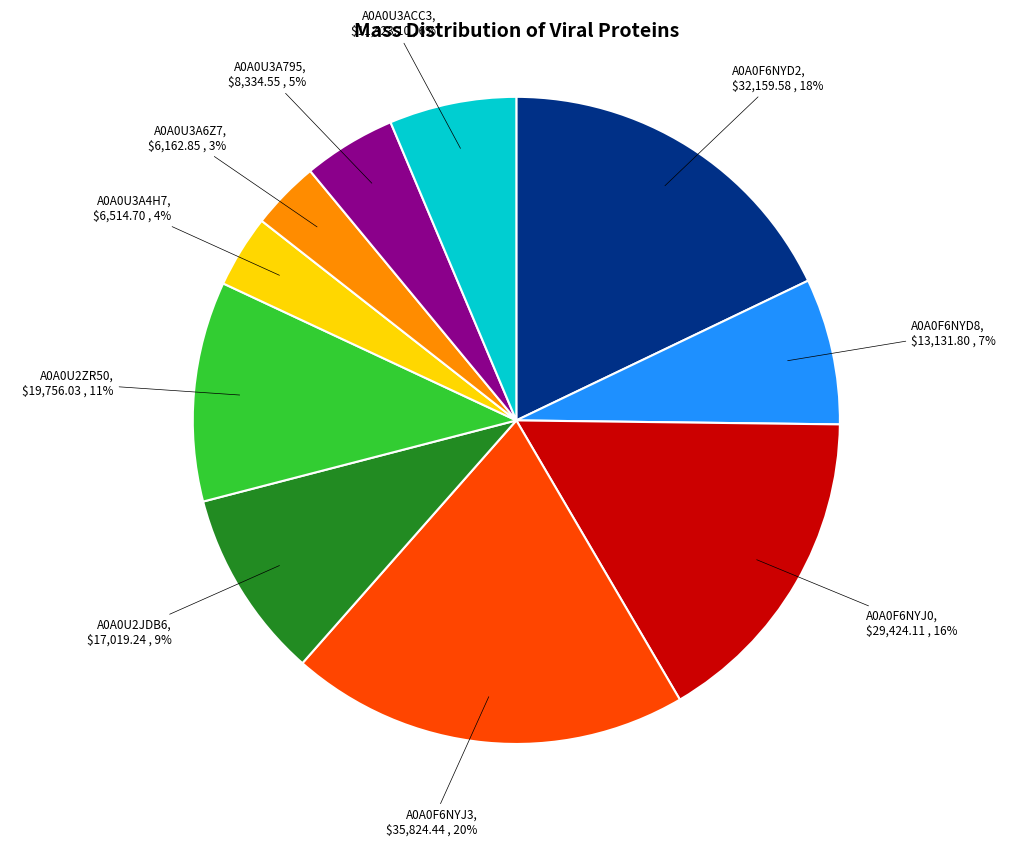

To the nearest percent, what is the average slice percentage?

10%